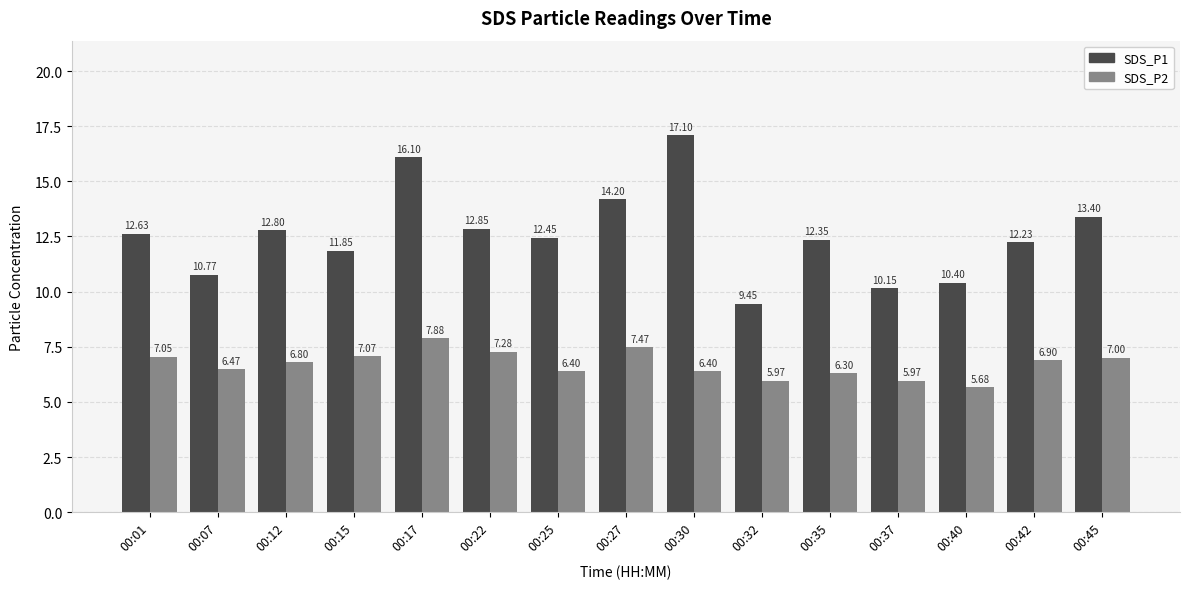

Which series has the largest range (max minus min)?

SDS_P1